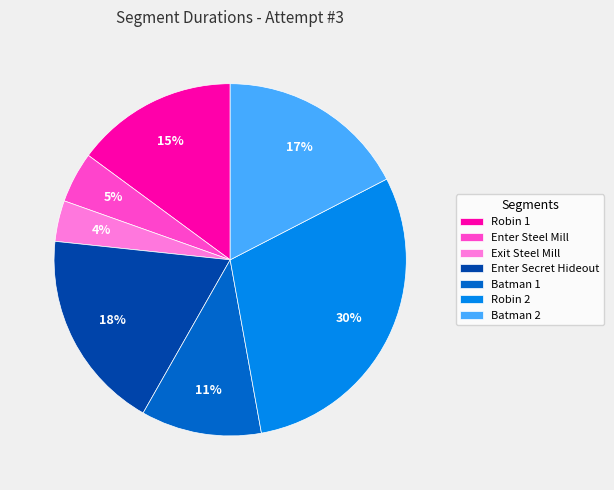

How many slices are in this pie chart?

7